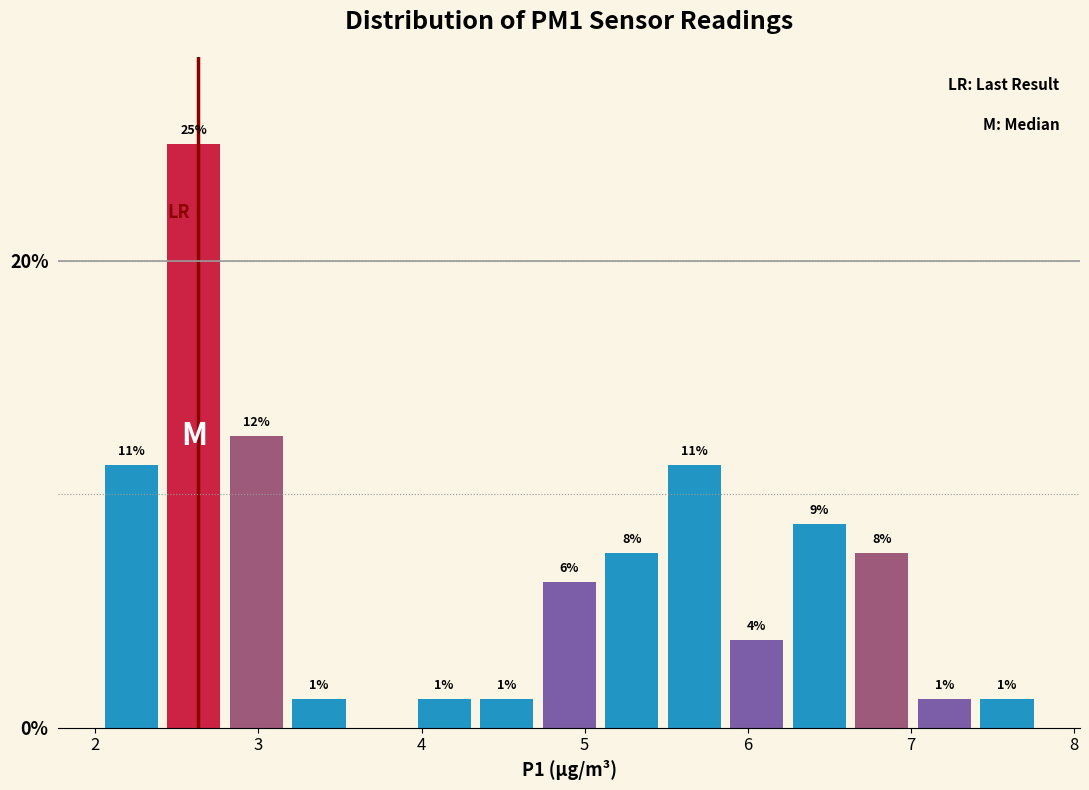

Read against the x-axis, roughly where is the centre of the tallest bar?

2.6